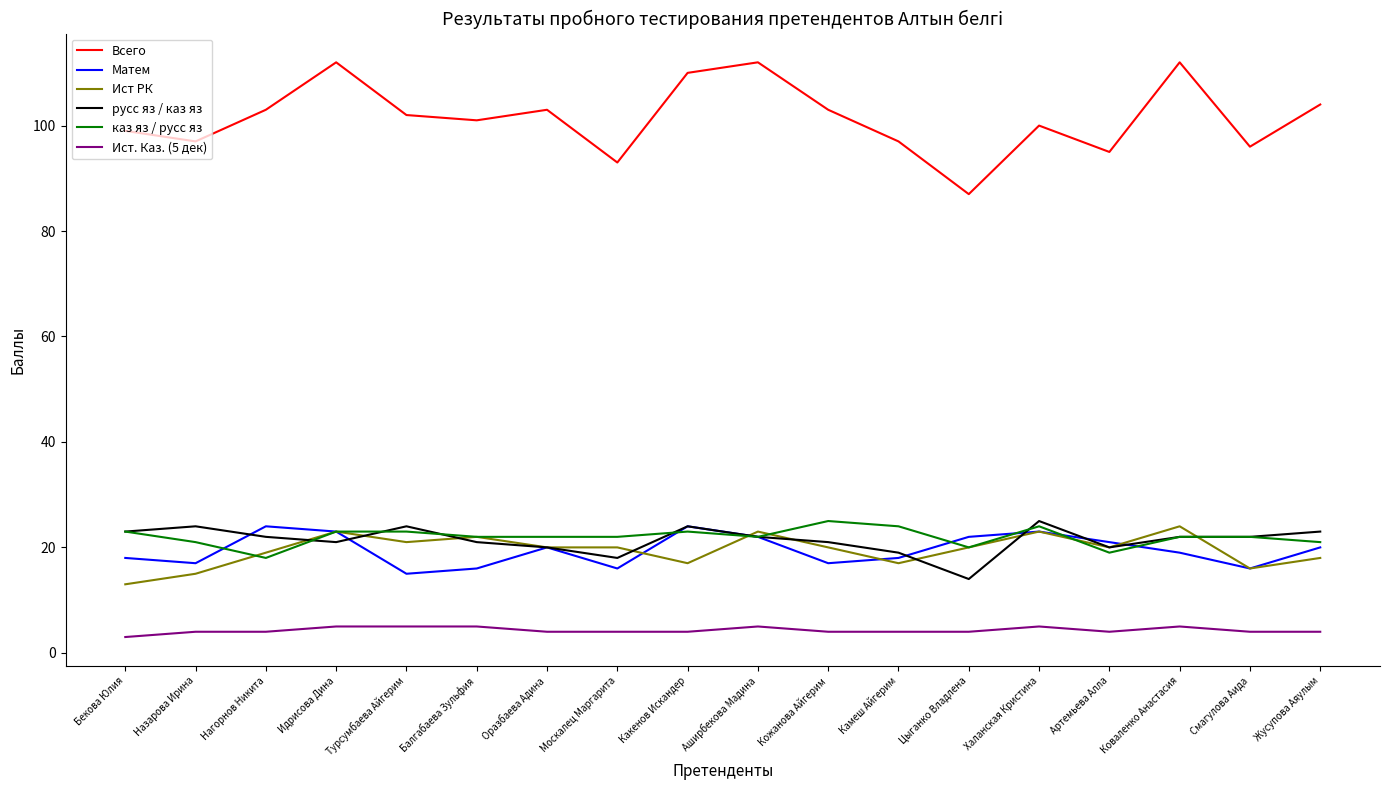

The русс яз / каз яз series shows 8 at Москалец Маргарита. True or false?

False